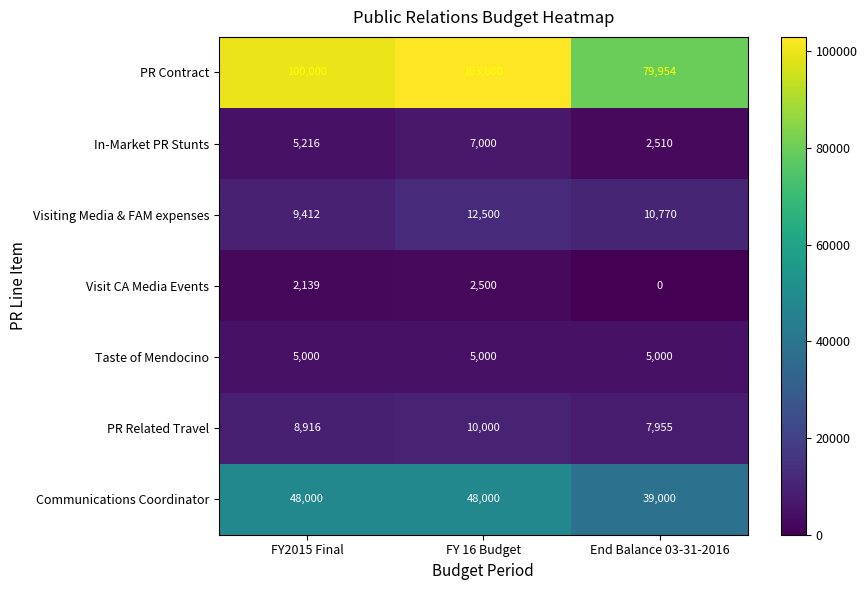

The Taste of Mendocino series shows 7321 at End Balance 03-31-2016. True or false?

False